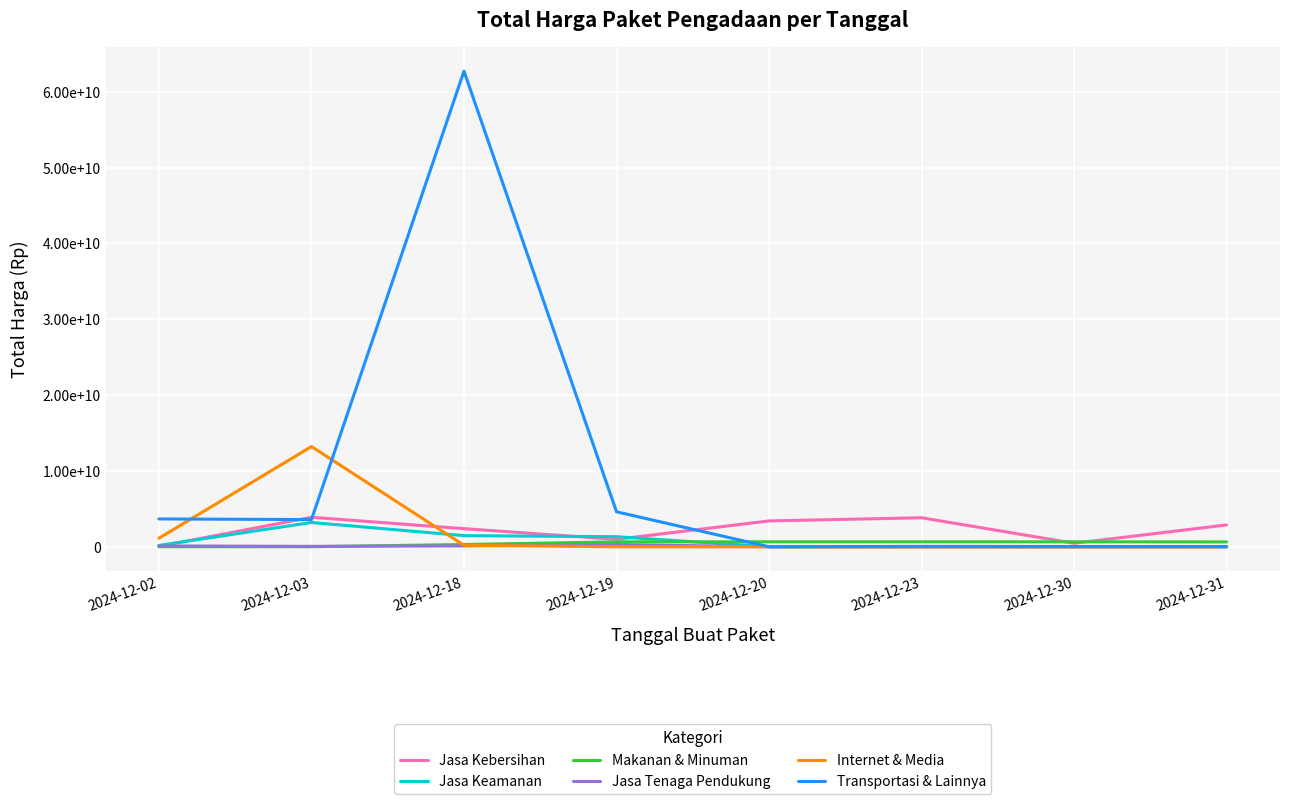

Which category has the lowest value in the Transportasi & Lainnya series?

2024-12-20